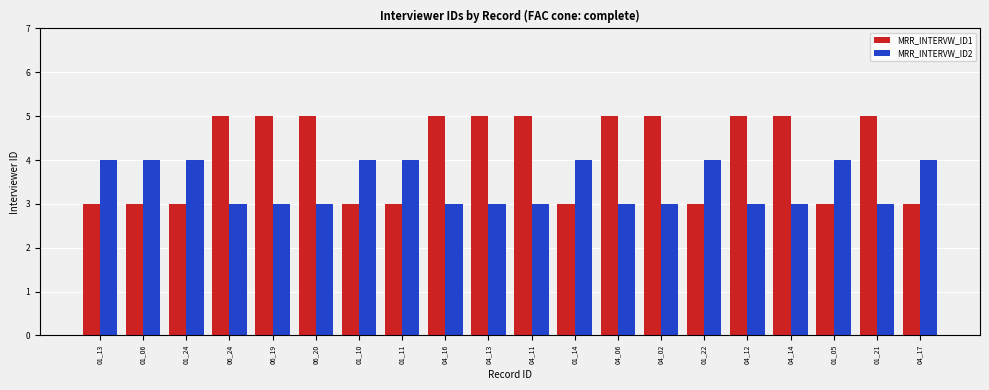

List the series in order of their overall mean, lowest first.

MRR_INTERVW_ID2, MRR_INTERVW_ID1